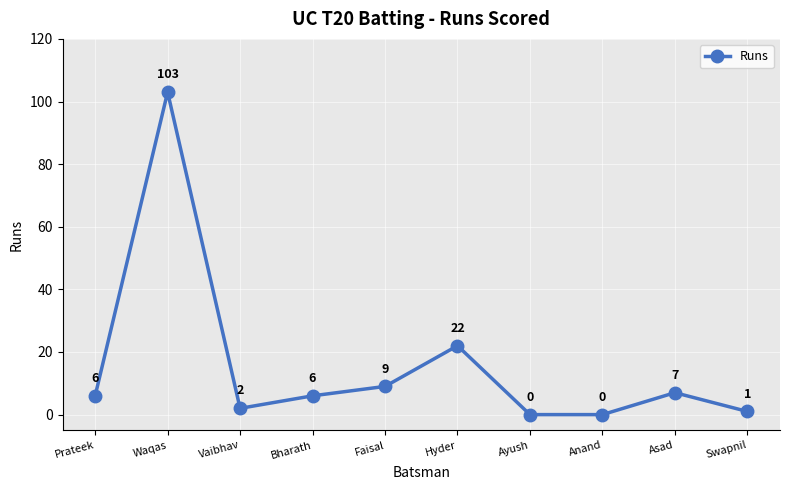

Does the chart display data point markers on the line(s)?

Yes